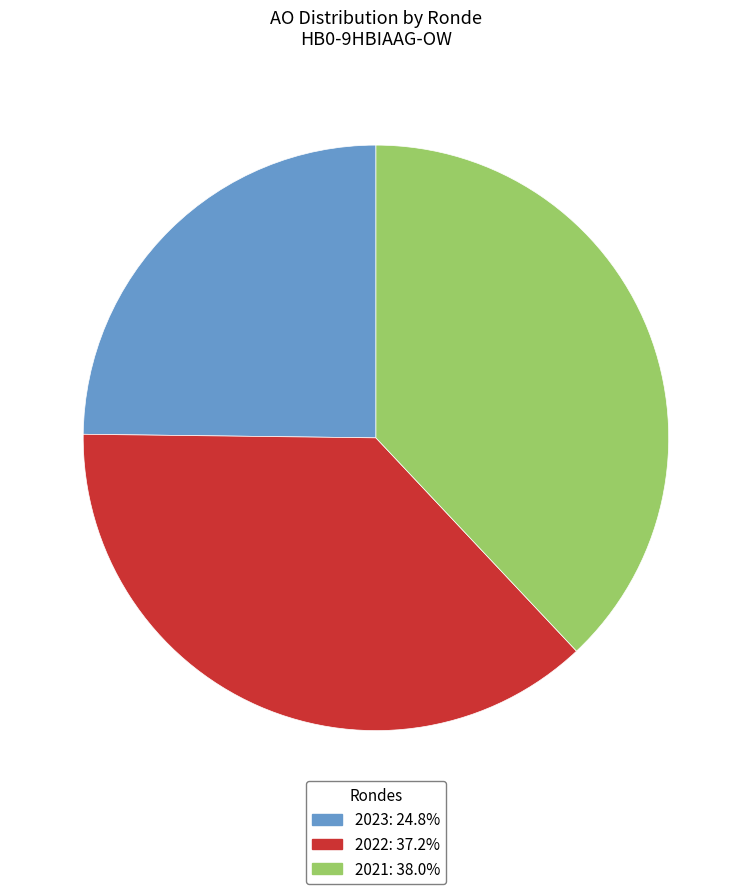

Approximately how many times larger is the value at 2023: 24.8% compared to 2022: 37.2%?

0.7